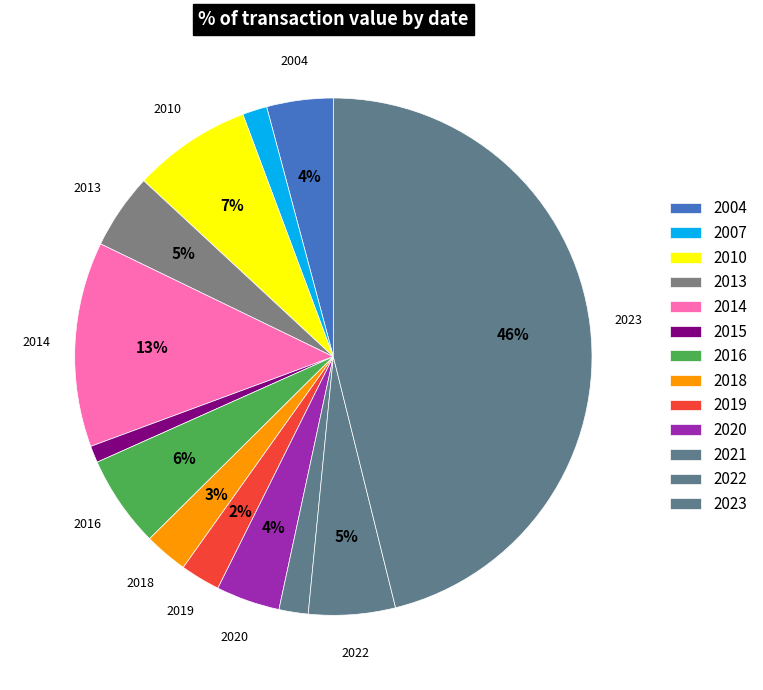

How many slices are in this pie chart?

13